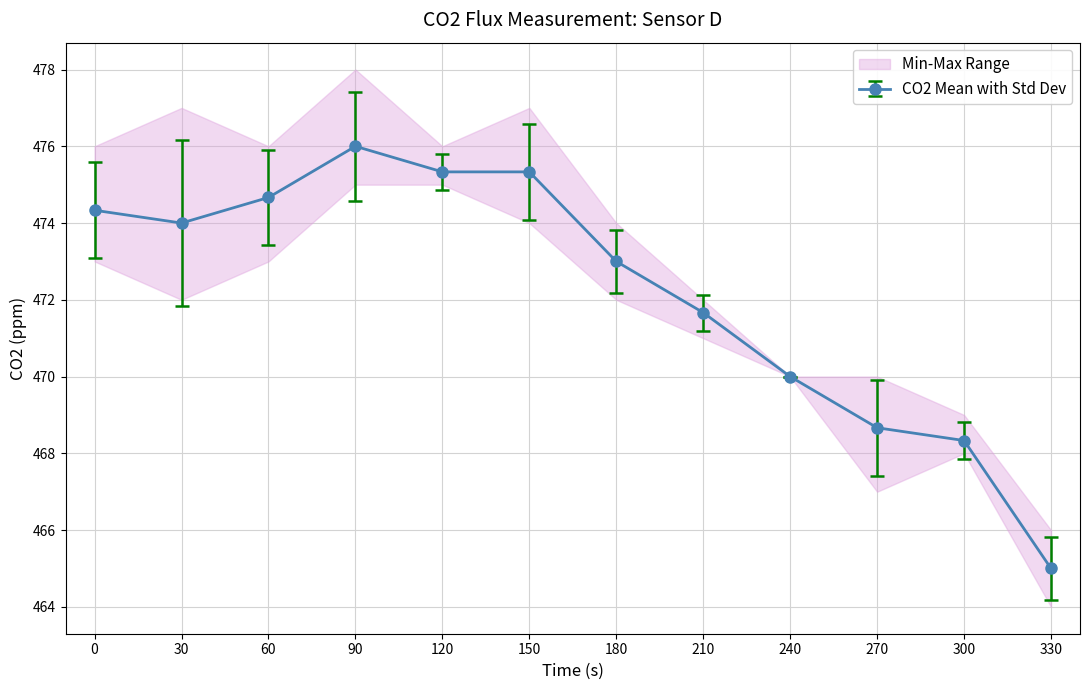

Is the value of CO2_m2 at 300 greater than the value of CO2_m3 at 0?

No